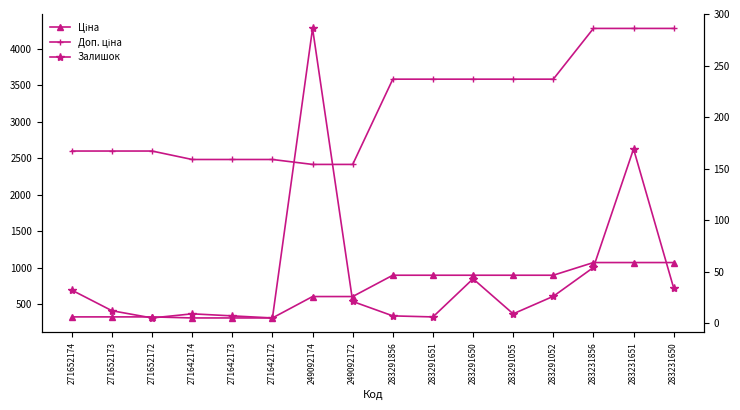

Which series has the largest range (max minus min)?

Доп. ціна